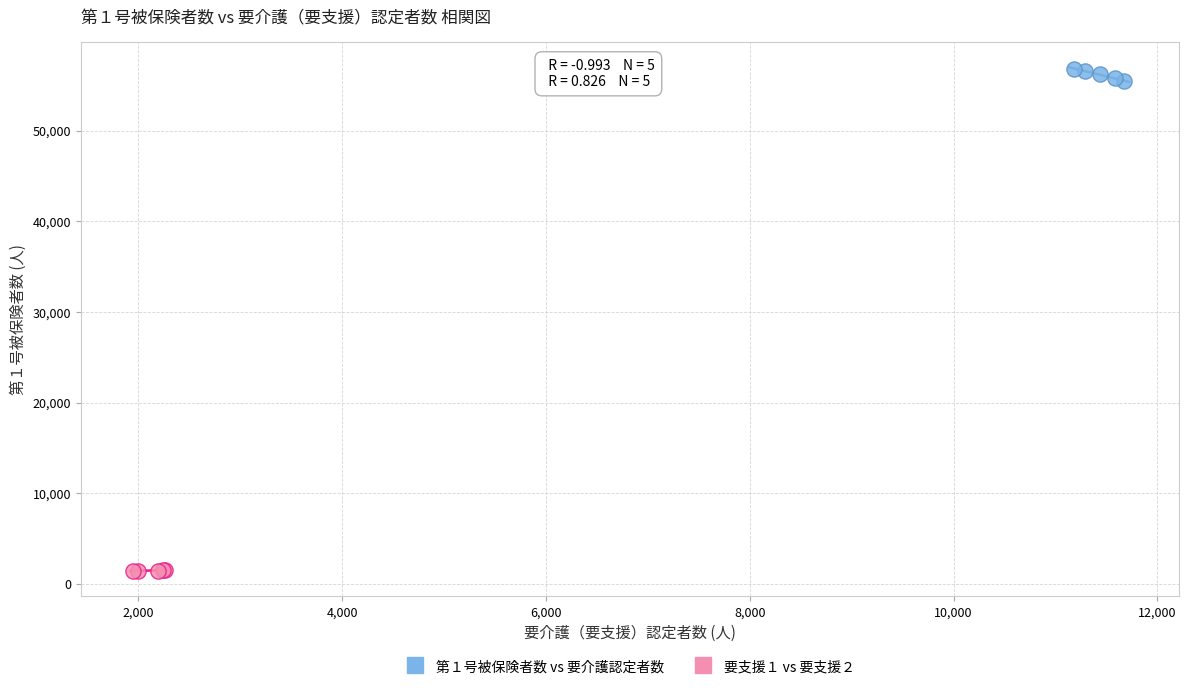

Which series contains the lowest Y value?

要支援１ vs 要支援２